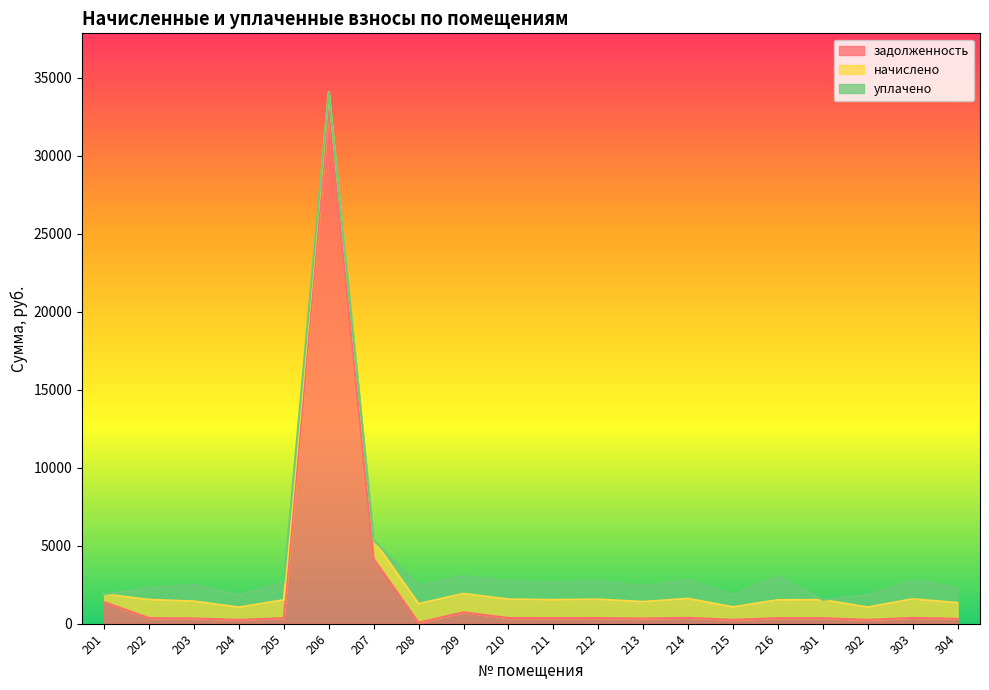

Where is задолженность nearest to the value 16481?

207